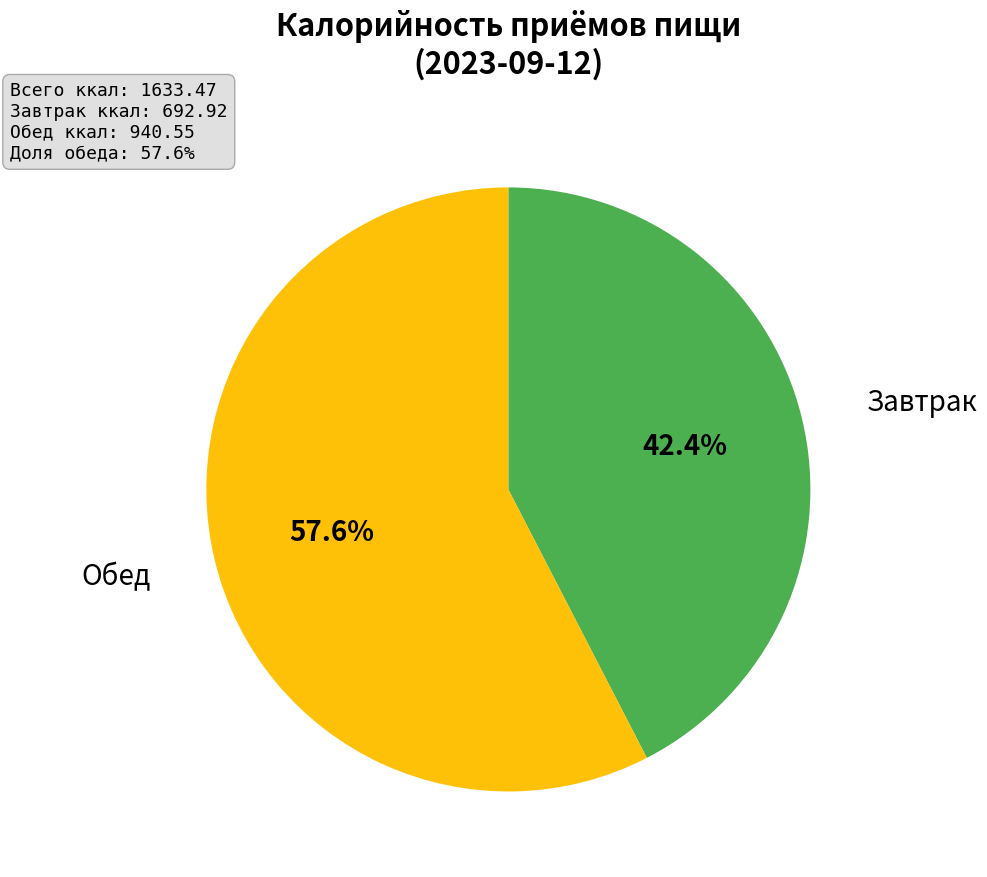

Does any single category account for the majority?

Yes